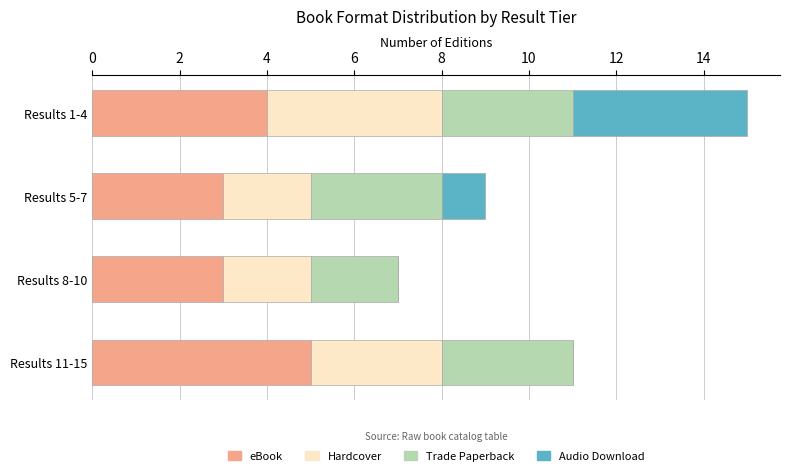

What is the maximum value for eBook?

5